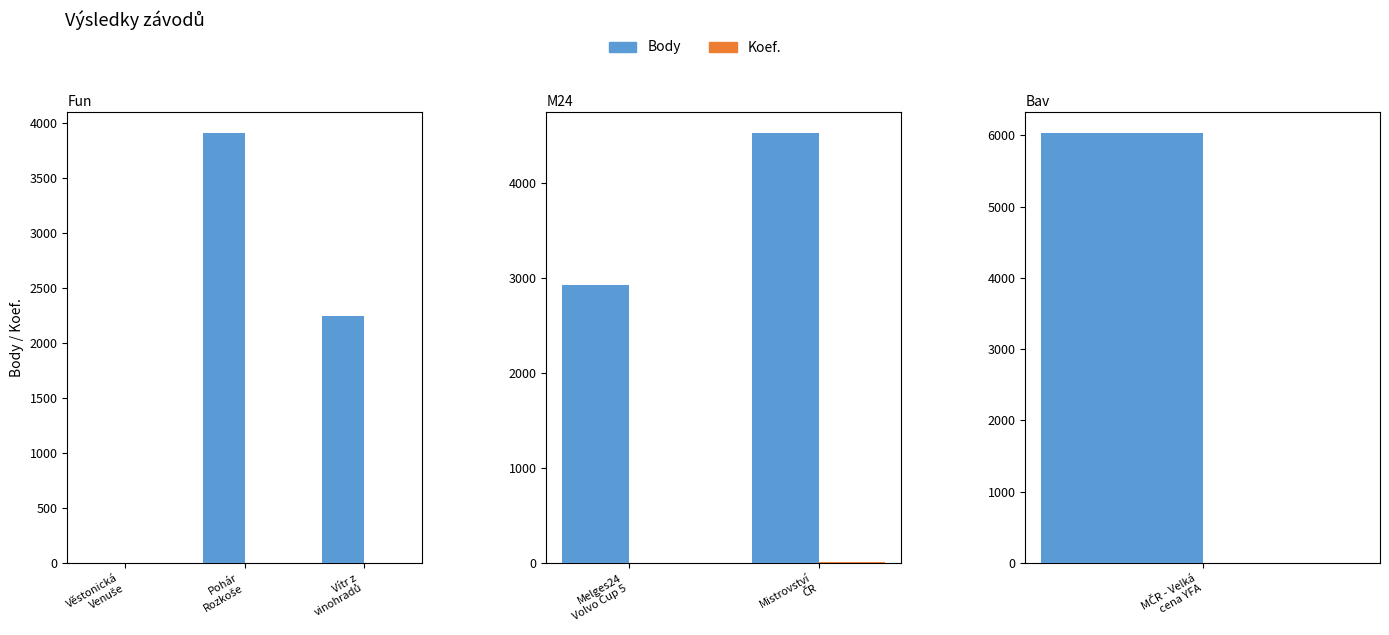

How many data points does each series have?

2